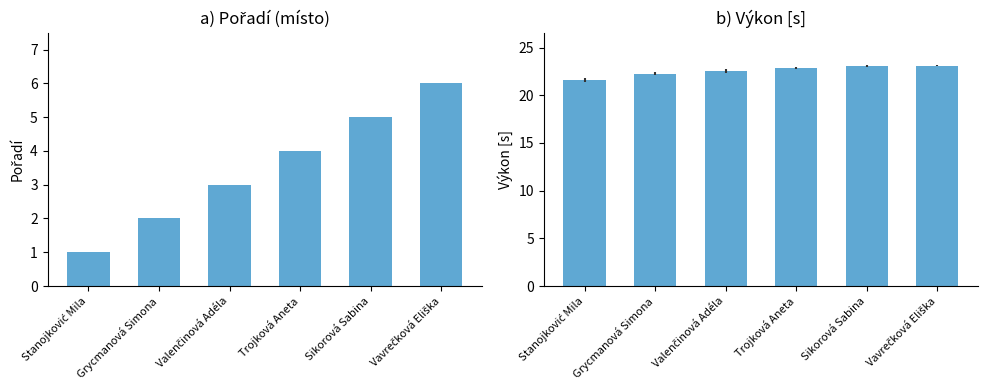

Rank the series by their maximum value, from lowest to highest.

Pořadí, Výkon